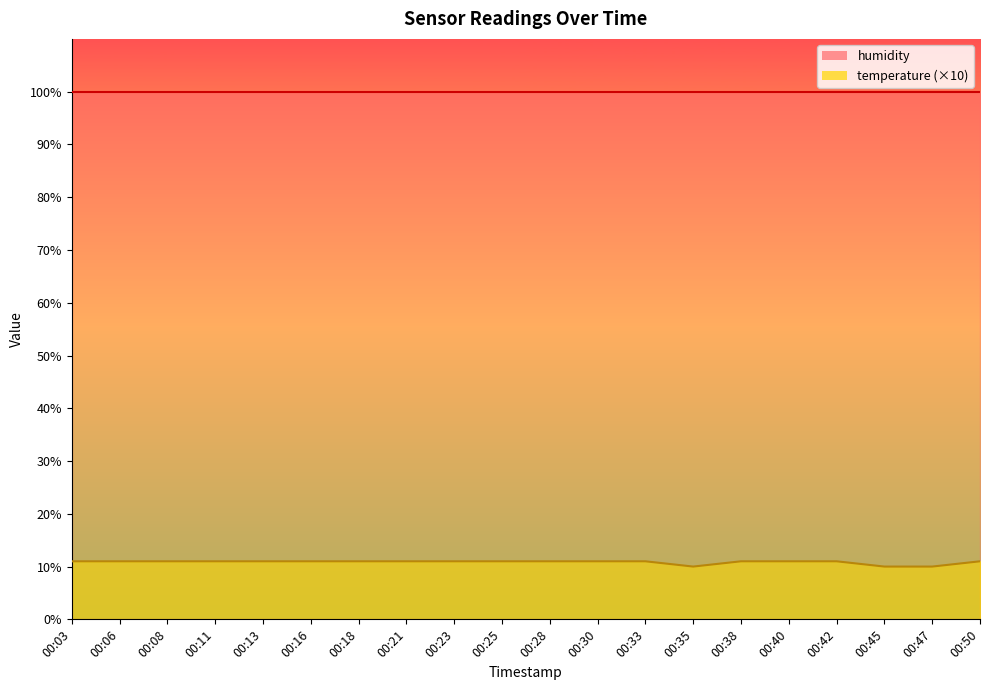

How many interior local valleys (lower than both neighbors) does the data have?

1